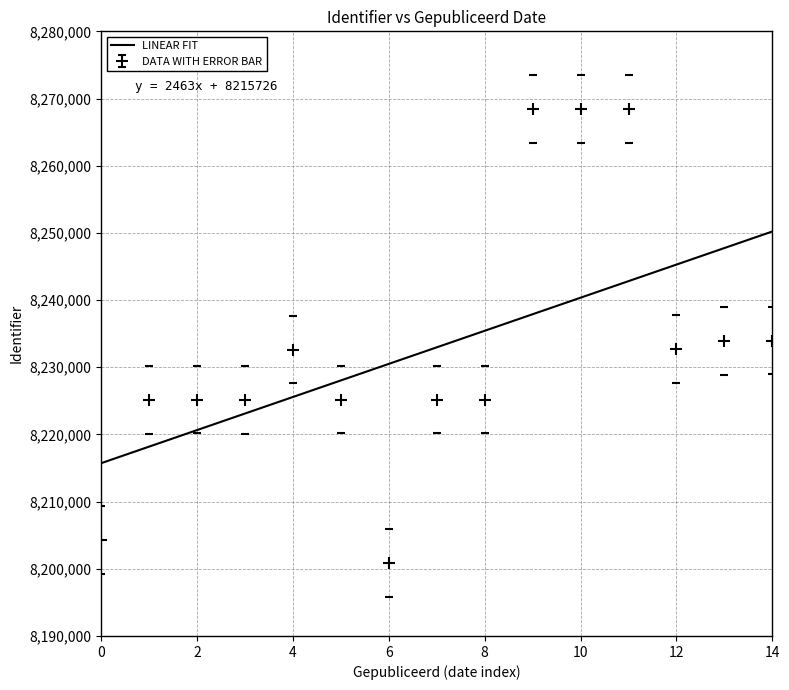

Is it true that DATA WITH ERROR BAR equals 3013431 at 0?

False